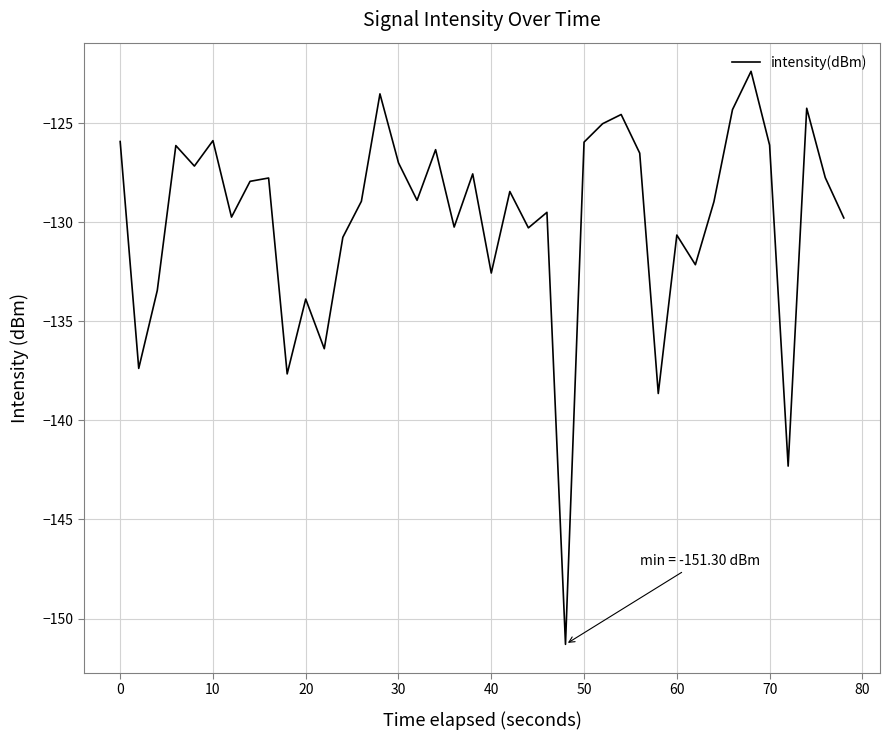

True or false: the data has more than 0 interior local peaks.

True